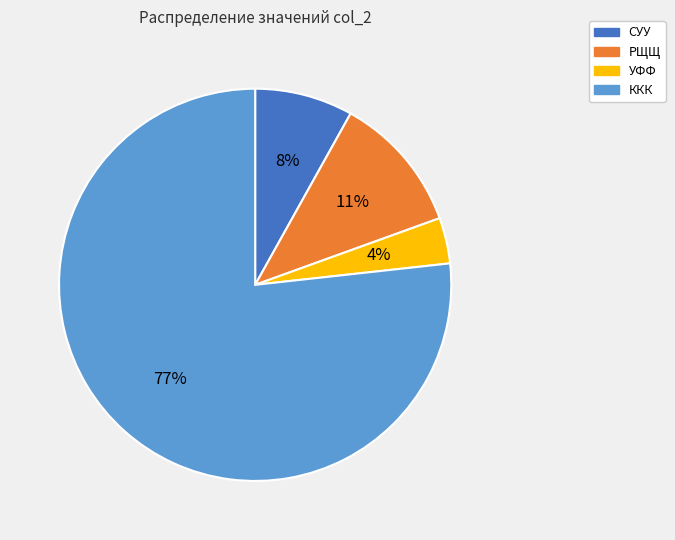

To the nearest percent, what is the difference between the largest and smallest slice percentages?

73%